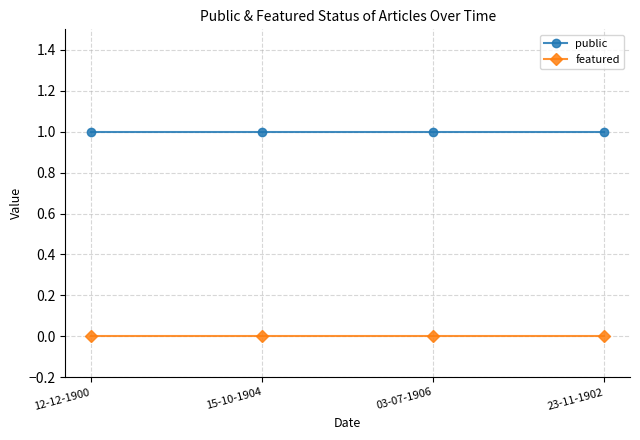

What is the maximum value for public?

1